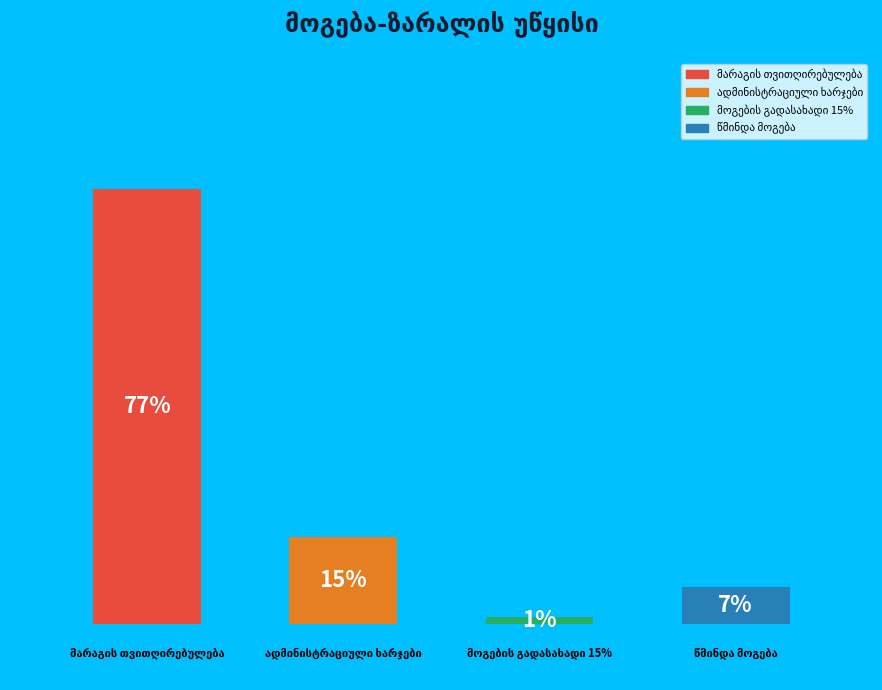

Is the sum of მოგების გადასახადი 15% and მარაგის თვითღირებულება greater than half?

Yes